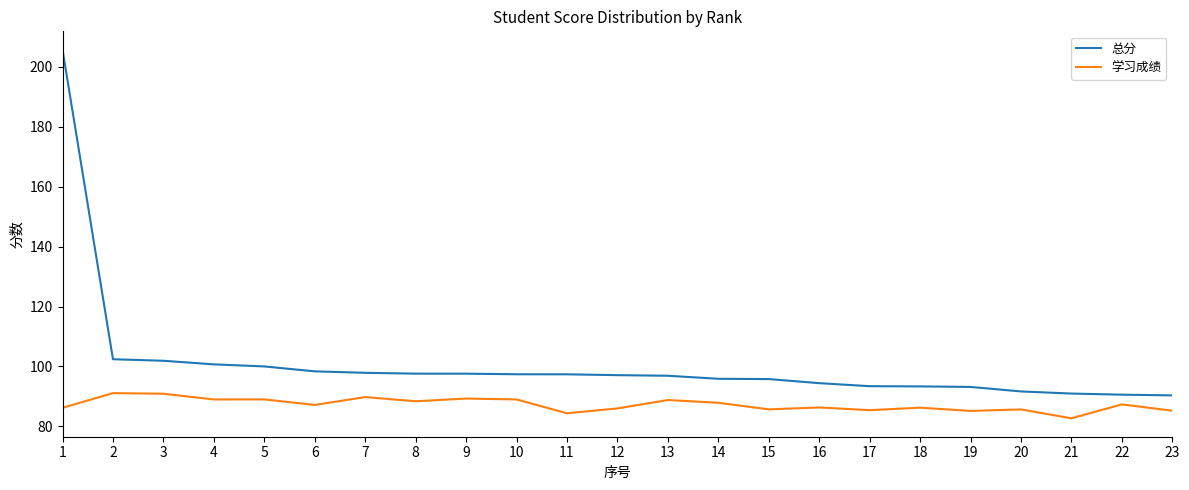

The value of 总分 at 2 is 23.6. True or false?

False